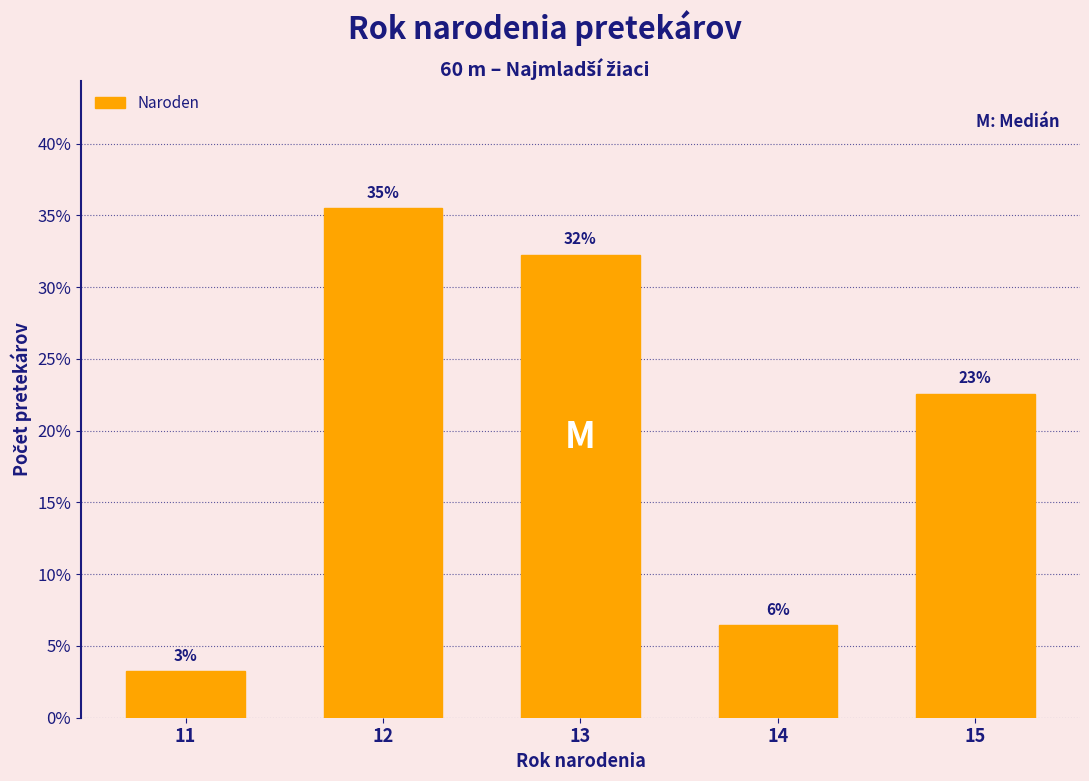

Are the bars horizontal?

No